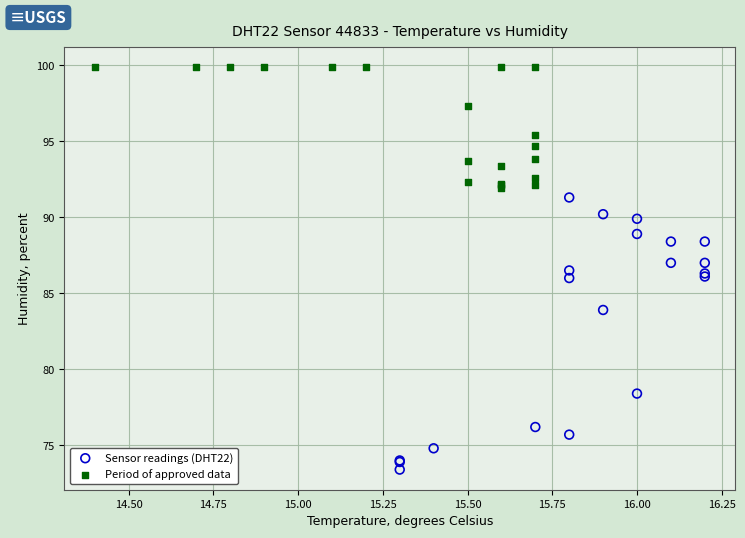

Which series contains the lowest Y value?

Sensor readings (DHT22)